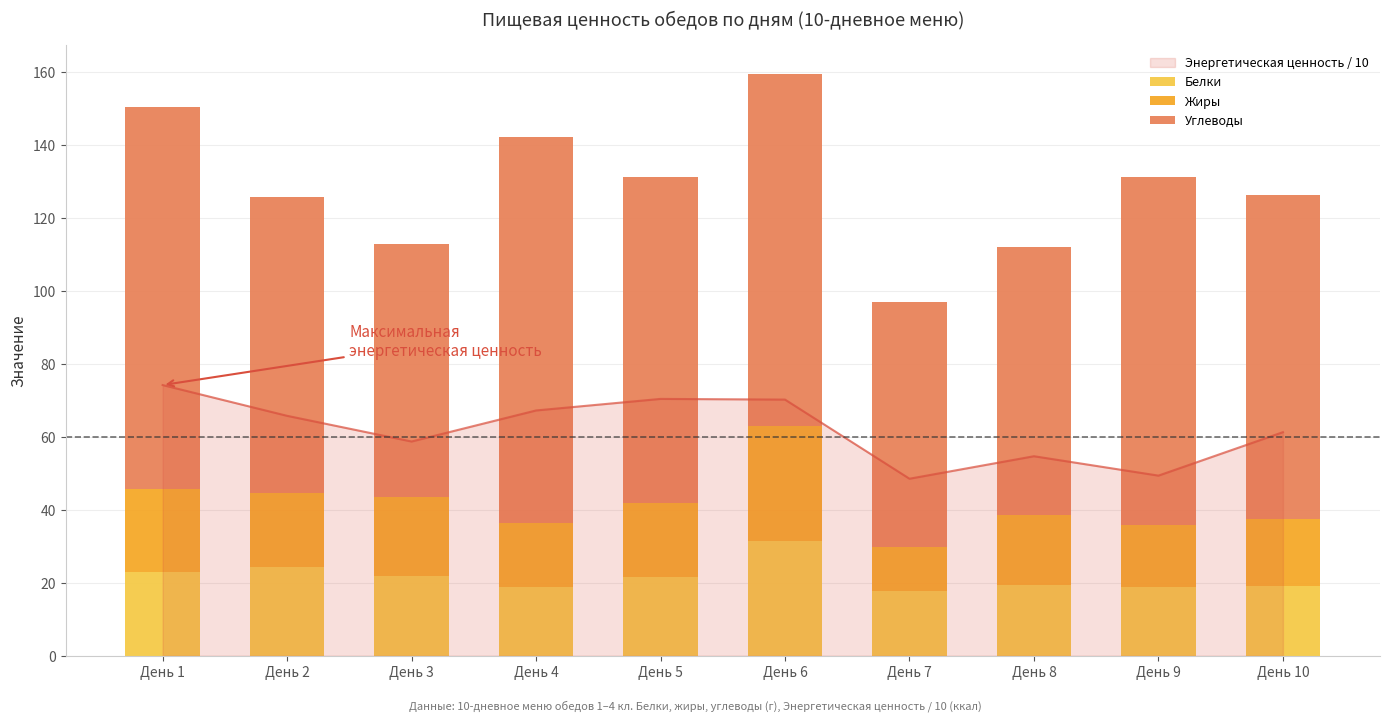

Reading left to right, transcribe all the data shown in this chart.

Белки: 23.0	24.3	22.0	18.7	21.6	31.5	17.7	19.3	18.8	19.1
Жиры: 22.6	20.2	21.4	17.5	20.2	31.3	12.0	19.2	16.9	18.4
Углеводы: 104.6	81.3	69.3	105.8	89.2	96.4	67.2	73.4	95.5	88.7